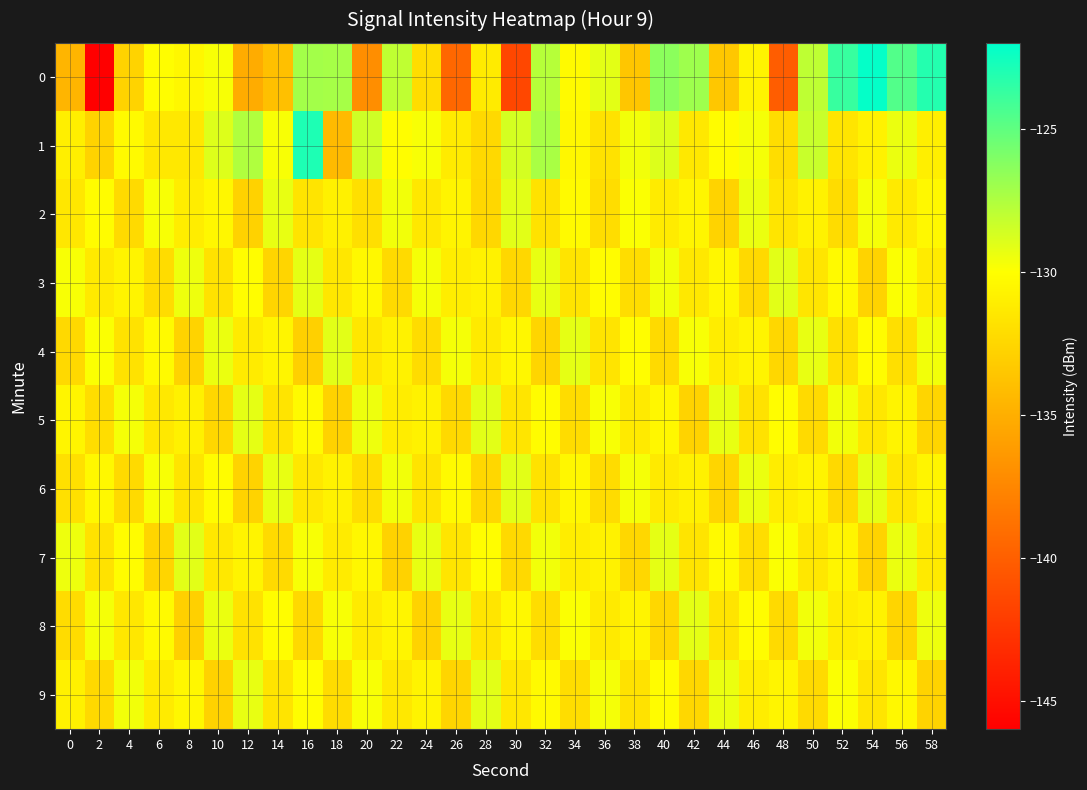

Reading left to right, what are all the values shown in this chart?

0: 0=-134.6	2=-146.0	4=-132.7	6=-130.1	8=-130.5	10=-129.8	12=-135.1	14=-133.9	16=-127.1	18=-127.2	20=-137.0	22=-128.0	24=-132.1	26=-139.5	28=-131.2	30=-141.5	32=-127.7	34=-130.3	36=-129.1	38=-133.5	40=-126.4	42=-127.0	44=-133.5	46=-130.7	48=-140.1	50=-128.0	52=-123.7	54=-122.2	56=-124.6	58=-123.1
1: 0=-131.0	2=-132.8	4=-130.3	6=-131.4	8=-131.4	10=-128.9	12=-127.6	14=-129.8	16=-123.0	18=-134.3	20=-128.5	22=-130.1	24=-129.8	26=-131.2	28=-132.4	30=-128.7	32=-127.3	34=-130.5	36=-131.8	38=-129.6	40=-128.9	42=-131.4	44=-130.2	46=-129.7	48=-132.1	50=-128.3	52=-131.6	54=-130.8	56=-129.4	58=-131.0
2: 0=-131.5	2=-130.2	4=-132.3	6=-129.8	8=-131.1	10=-130.5	12=-132.8	14=-129.3	16=-131.7	18=-130.9	20=-132.0	22=-129.6	24=-131.4	26=-130.7	28=-132.5	30=-129.1	32=-131.8	34=-130.3	36=-132.1	38=-129.9	40=-131.2	42=-130.6	44=-132.7	46=-129.4	48=-131.6	50=-130.8	52=-132.2	54=-129.7	56=-131.3	58=-130.4
3: 0=-129.8	2=-131.3	4=-130.7	6=-132.2	8=-129.5	10=-131.8	12=-130.1	14=-132.6	16=-129.2	18=-131.5	20=-130.4	22=-132.3	24=-129.7	26=-131.1	28=-130.8	30=-132.5	32=-129.3	34=-131.7	36=-130.2	38=-132.1	40=-129.6	42=-131.4	44=-130.5	46=-132.4	48=-129.1	50=-131.6	52=-130.3	54=-132.7	56=-129.9	58=-131.2
4: 0=-132.4	2=-129.9	4=-131.8	6=-130.3	8=-132.7	10=-129.4	12=-131.2	14=-130.6	16=-132.9	18=-129.1	20=-131.5	22=-130.8	24=-132.2	26=-129.7	28=-131.3	30=-130.5	32=-132.6	34=-129.2	36=-131.7	38=-130.1	40=-132.3	42=-129.8	44=-131.1	46=-130.7	48=-132.5	50=-129.3	52=-131.9	54=-130.2	56=-132.0	58=-129.6
5: 0=-130.6	2=-132.1	4=-129.7	6=-131.4	8=-130.9	10=-132.5	12=-129.2	14=-131.7	16=-130.3	18=-132.8	20=-129.5	22=-131.1	24=-130.8	26=-132.4	28=-129.1	30=-131.6	32=-130.2	34=-132.2	36=-129.8	38=-131.3	40=-130.5	42=-132.7	44=-129.3	46=-131.8	48=-130.1	50=-132.3	52=-129.6	54=-131.5	56=-130.7	58=-132.6
6: 0=-131.9	2=-130.4	4=-132.3	6=-129.8	8=-131.6	10=-130.2	12=-132.7	14=-129.3	16=-131.4	18=-130.8	20=-132.1	22=-129.6	24=-131.7	26=-130.3	28=-132.5	30=-129.1	32=-131.8	34=-130.5	36=-132.2	38=-129.7	40=-131.3	42=-130.9	44=-132.6	46=-129.4	48=-131.1	50=-130.7	52=-132.4	54=-129.2	56=-131.5	58=-130.6
7: 0=-129.5	2=-131.8	4=-130.2	6=-132.6	8=-129.1	10=-131.4	12=-130.7	14=-132.3	16=-129.8	18=-131.2	20=-130.5	22=-132.8	24=-129.3	26=-131.6	28=-130.1	30=-132.4	32=-129.6	34=-131.1	36=-130.8	38=-132.5	40=-129.2	42=-131.7	44=-130.3	46=-132.1	48=-129.9	50=-131.5	52=-130.6	54=-132.7	56=-129.4	58=-131.3
8: 0=-132.2	2=-129.7	4=-131.5	6=-130.3	8=-132.9	10=-129.4	12=-131.8	14=-130.1	16=-132.4	18=-129.8	20=-131.2	22=-130.6	24=-132.7	26=-129.3	28=-131.6	30=-130.4	32=-132.1	34=-129.9	36=-131.3	38=-130.7	40=-132.5	42=-129.2	44=-131.7	46=-130.2	48=-132.3	50=-129.6	52=-131.1	54=-130.8	56=-132.6	58=-129.5
9: 0=-130.9	2=-132.4	4=-129.6	6=-131.2	8=-130.5	10=-132.8	12=-129.3	14=-131.7	16=-130.1	18=-132.2	20=-129.8	22=-131.4	24=-130.7	26=-132.6	28=-129.1	30=-131.5	32=-130.3	34=-132.1	36=-129.7	38=-131.8	40=-130.2	42=-132.5	44=-129.4	46=-131.1	48=-130.6	50=-132.3	52=-129.9	54=-131.6	56=-130.4	58=-132.7